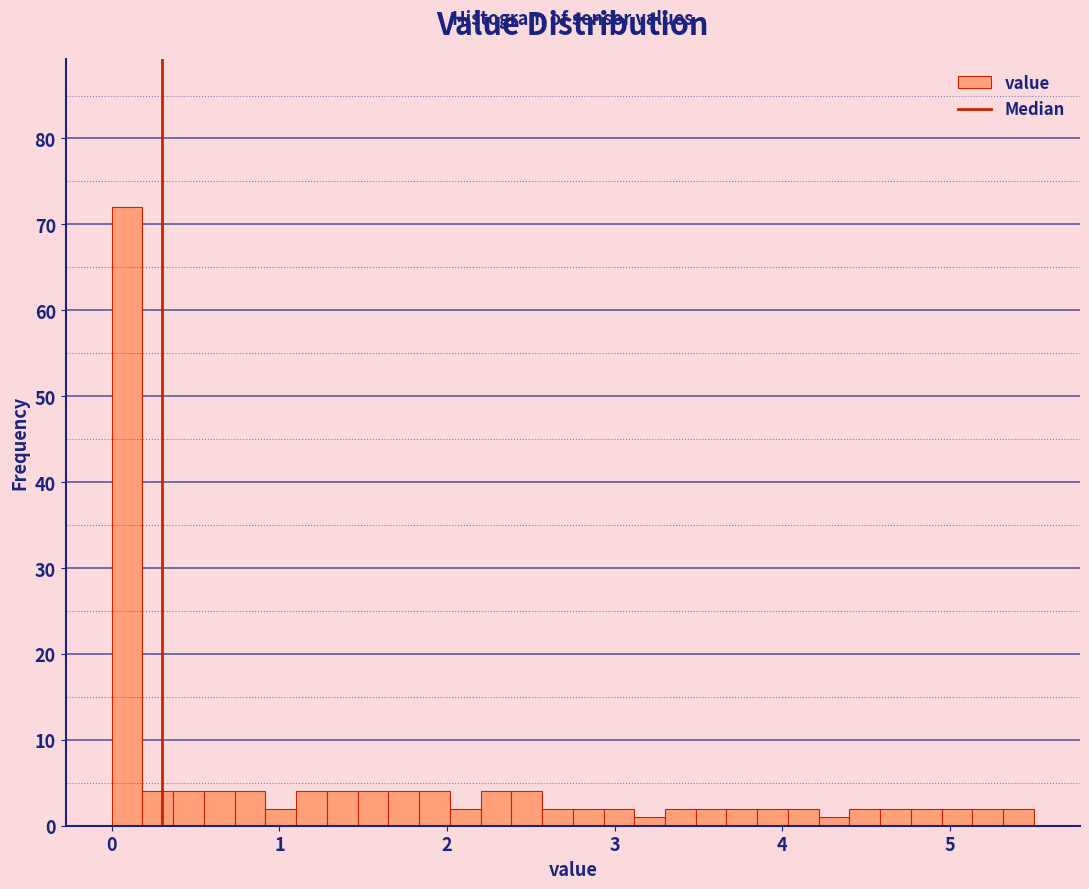

Around what value on the x-axis is the tallest bar? Give the approximate position of its centre, as read against the axis.

0.1